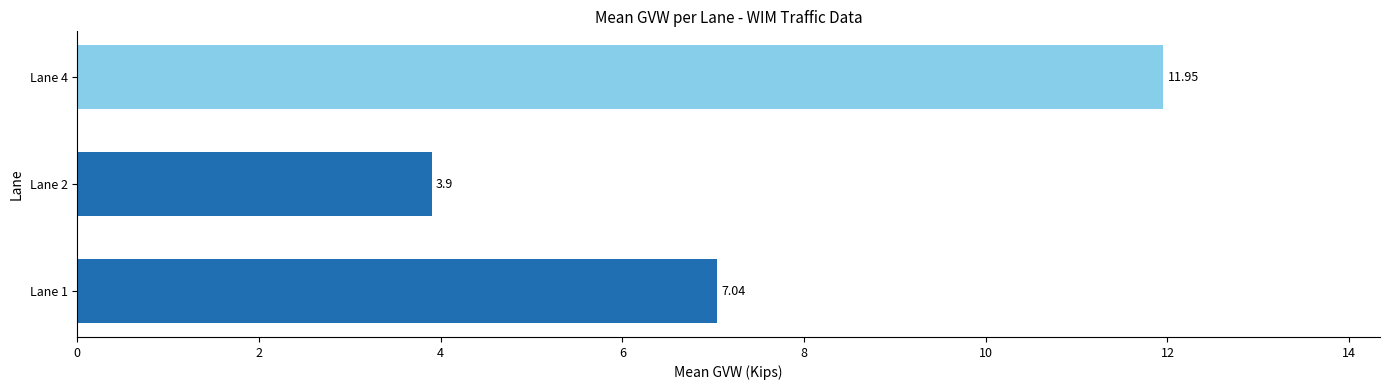

Are the bars horizontal?

Yes